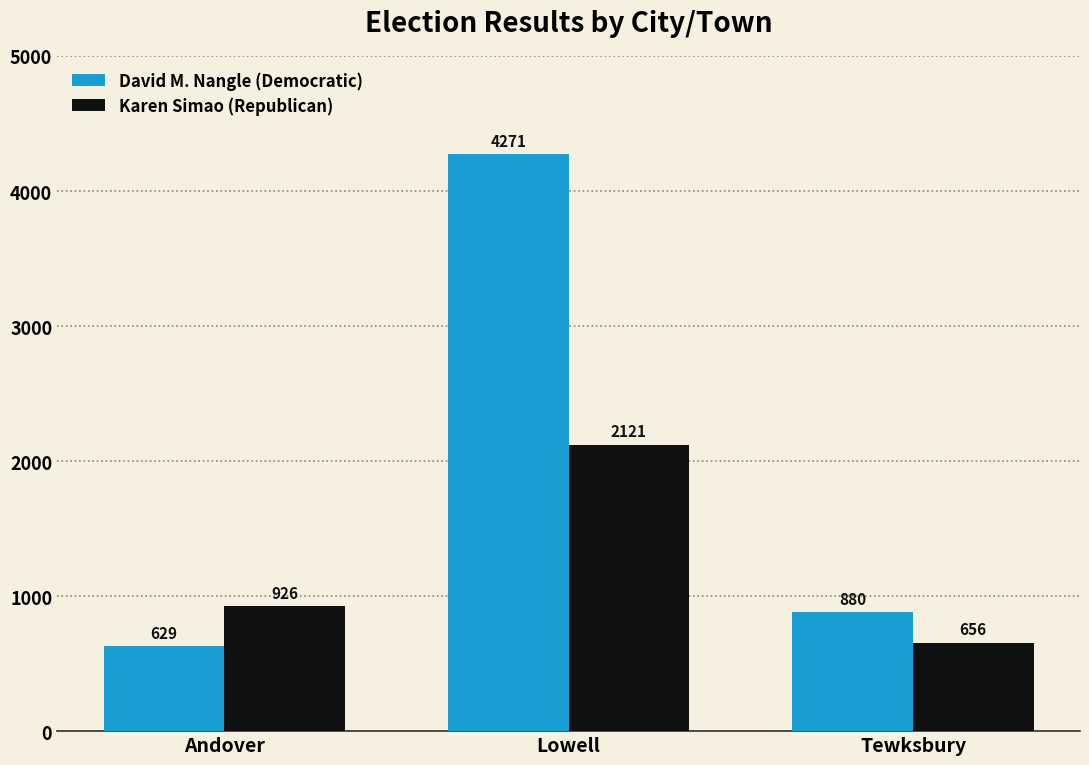

Which category has the highest value in the Karen Simao (Republican) series?

Lowell